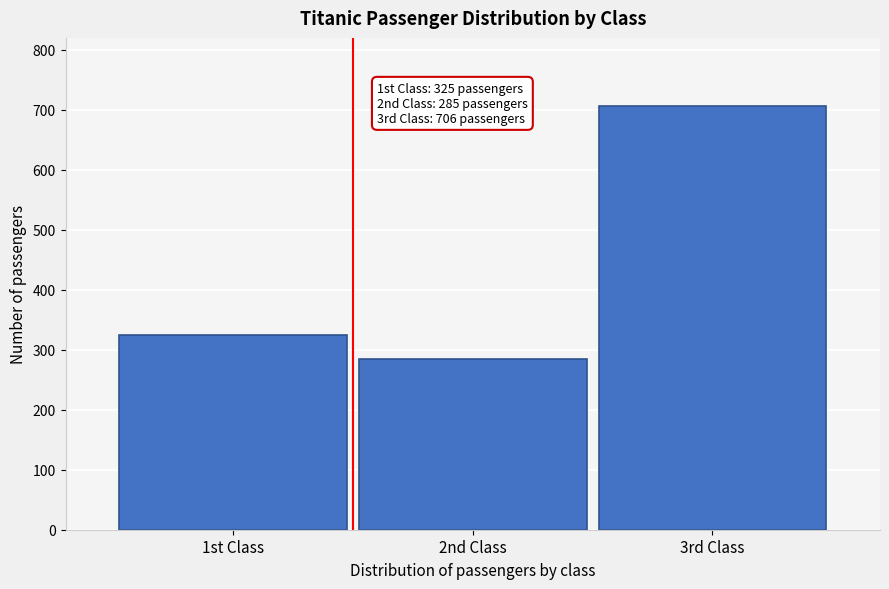

Reading left to right, transcribe all the data shown in this chart.

1st Class=325	2nd Class=285	3rd Class=706